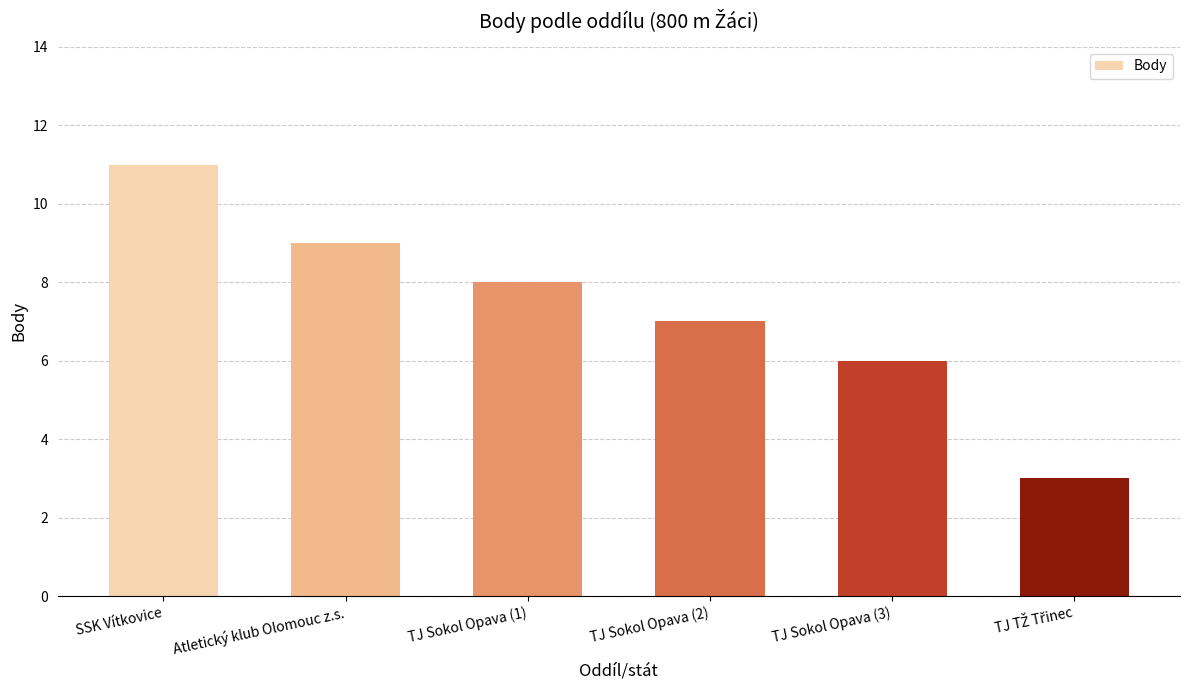

Approximately how many times larger is the value at TJ Sokol Opava (1) compared to TJ Sokol Opava (3)?

1.3